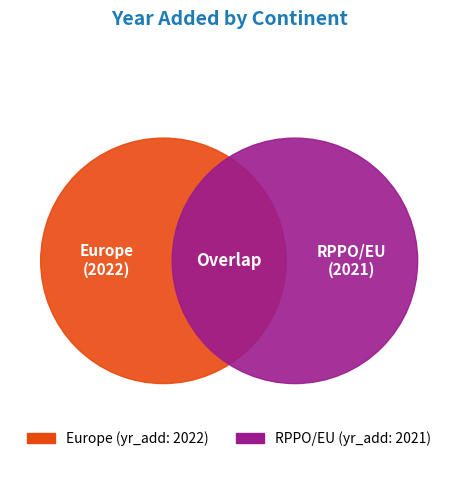

Does Europe account for over 50% of the chart?

Yes